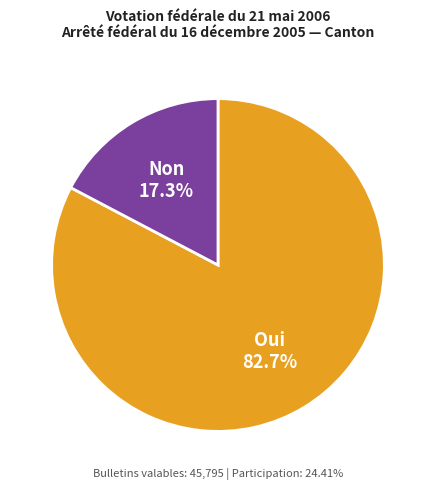

How many segments does this pie chart have?

2